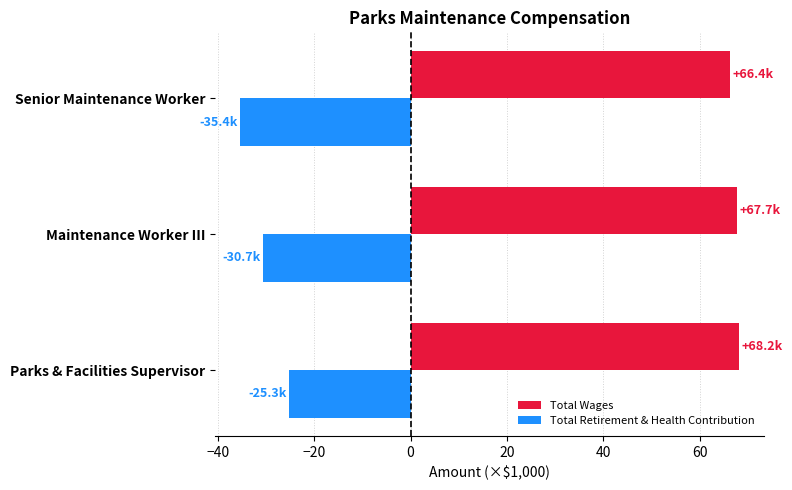

Is the value of Total Retirement & Health Contribution at Parks & Facilities Supervisor greater than the value of Total Wages at Senior Maintenance Worker?

No